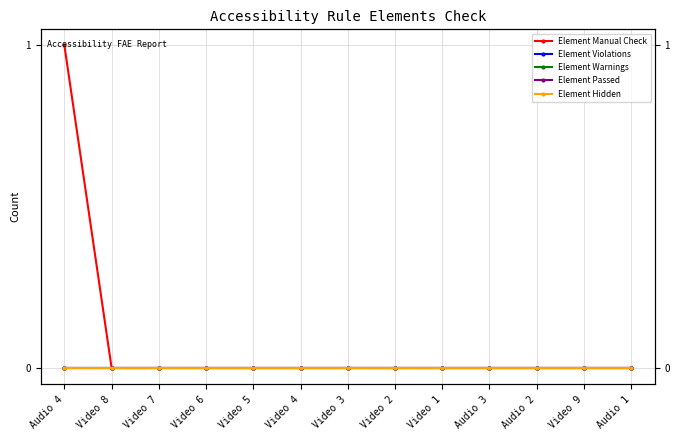

True or false: Element Violations and Element Warnings cross at least once.

False